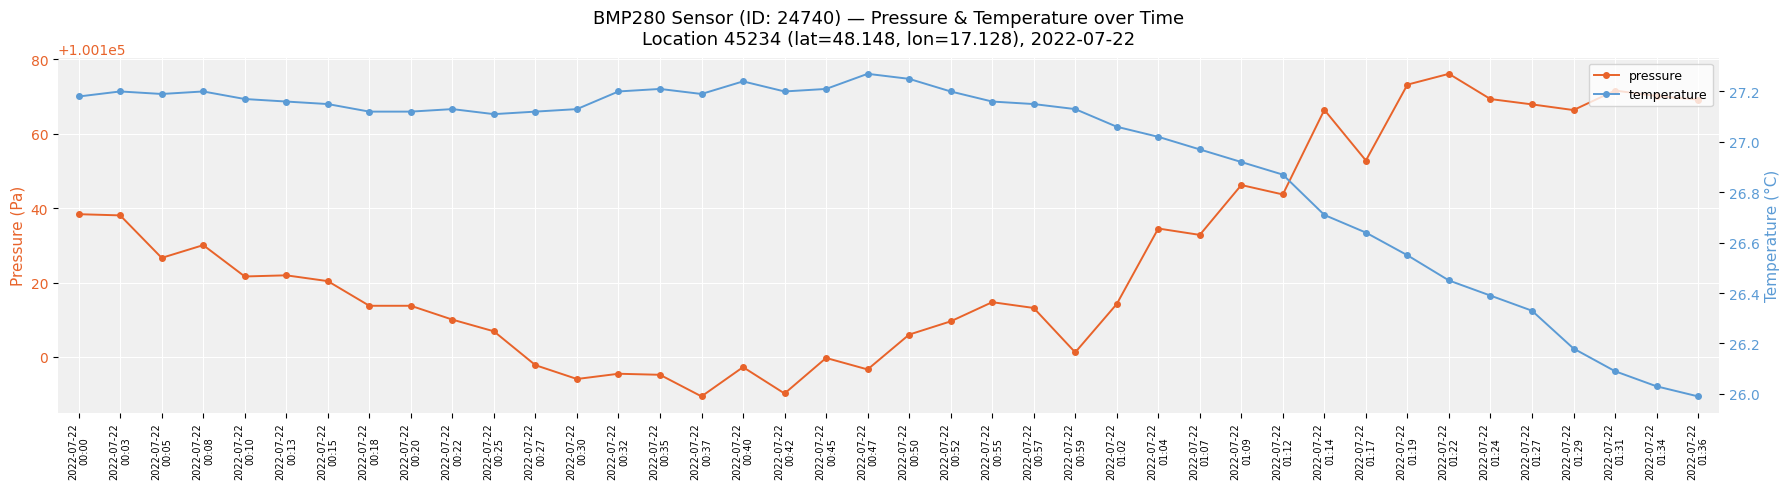

At 2022-07-22
00:37, list the series in order from largest to smallest.

pressure, temperature